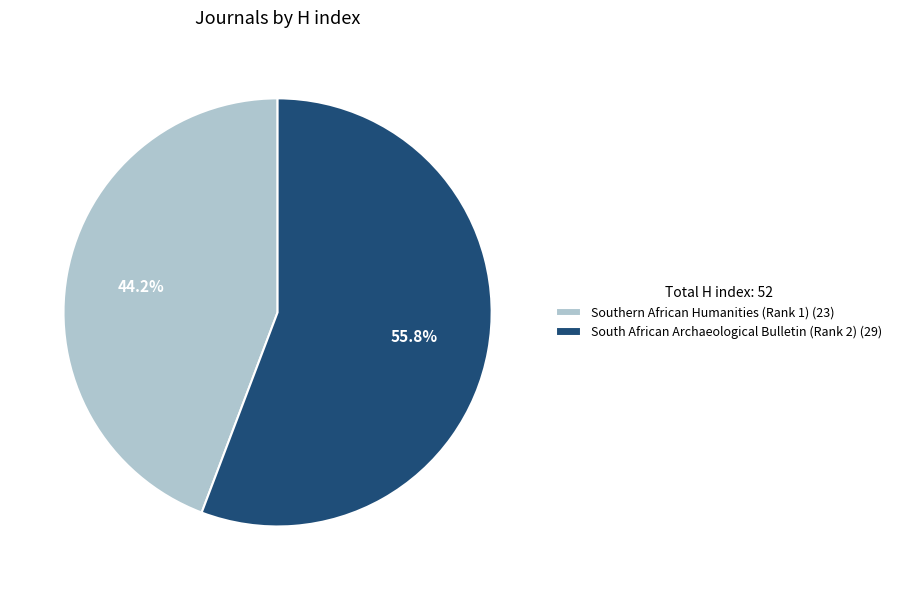

Between South African Archaeological Bulletin (Rank 2) and Southern African Humanities (Rank 1), which is larger?

South African Archaeological Bulletin (Rank 2)